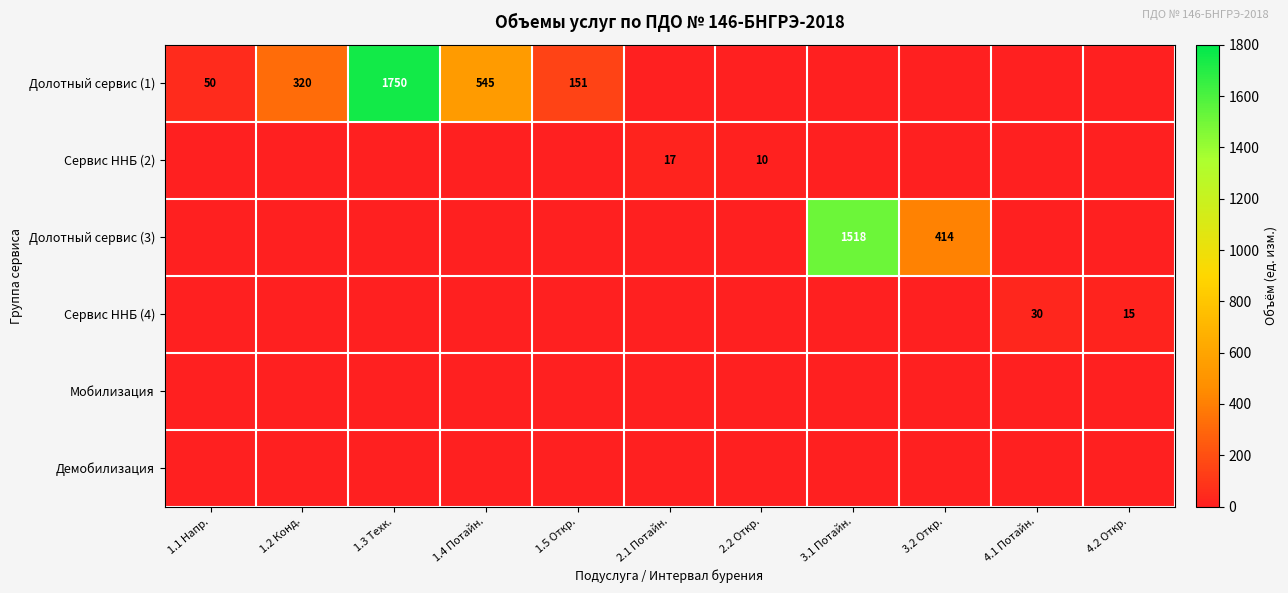

Between 1.5 Откр. and 1.3 Техк., which is larger?

1.3 Техк.